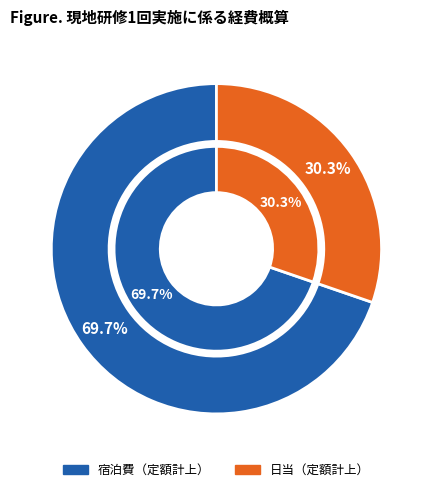

Which category has the biggest portion of the pie?

宿泊費（定額計上）